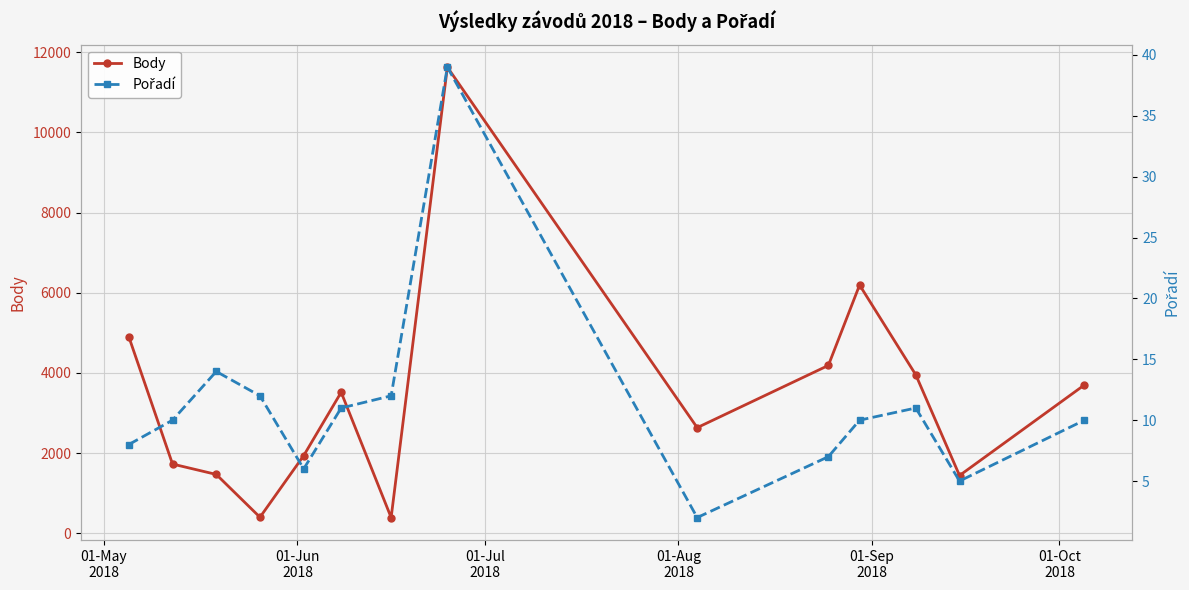

True or false: Body and Pořadí intersect in this chart.

False